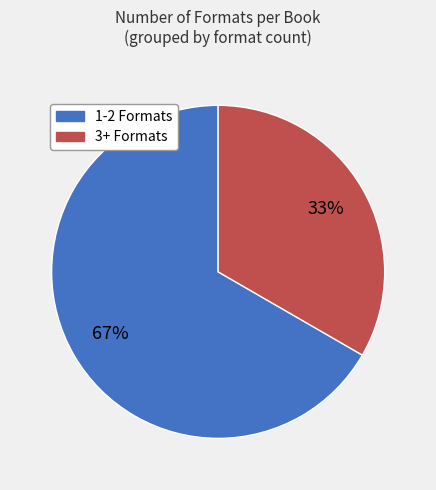

Does any single category account for the majority?

Yes